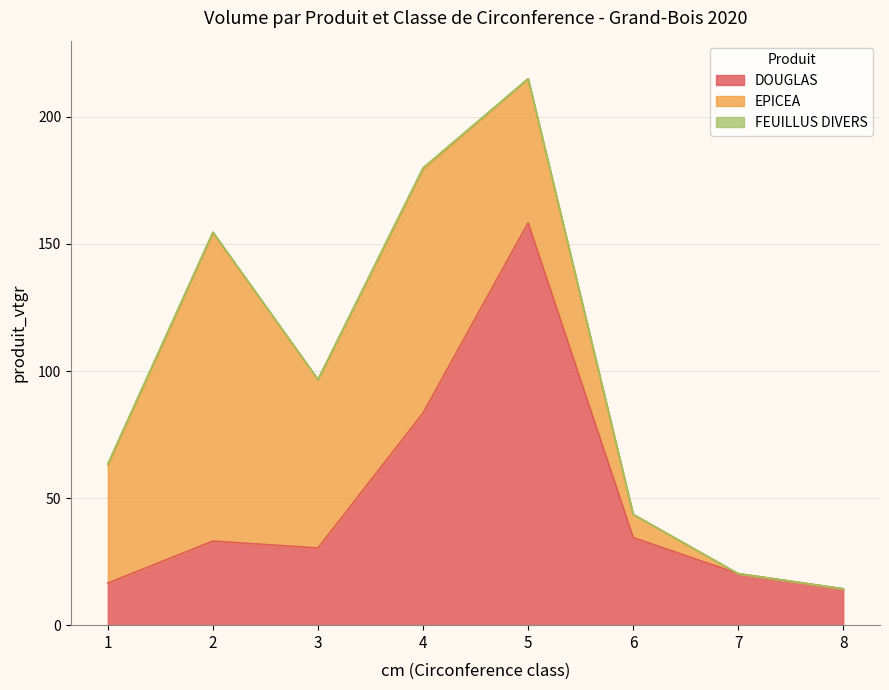

In DOUGLAS, how many points are lower than both neighbors (excluding endpoints)?

1